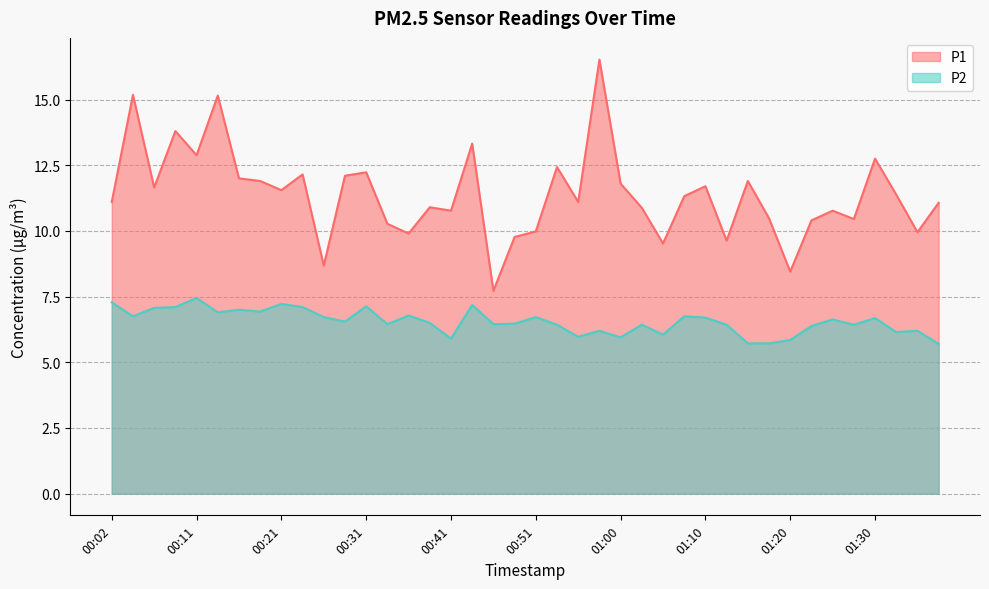

Reading right to left, what are all the values shown in this chart?

P1: 01:37=11.1	01:35=9.9	01:32=11.4	01:30=12.8	01:28=10.4	01:25=10.8	01:23=10.4	01:20=8.4	01:18=10.5	01:15=11.9	01:13=9.6	01:10=11.7	01:08=11.3	01:05=9.5	01:03=10.9	01:00=11.8	00:58=16.5	00:56=11.1	00:53=12.4	00:51=10.0	00:48=9.8	00:46=7.7	00:43=13.3	00:41=10.8	00:38=10.9	00:36=9.9	00:33=10.3	00:31=12.2	00:28=12.1	00:26=8.7	00:23=12.2	00:21=11.6	00:19=11.9	00:16=12.0	00:14=15.2	00:11=12.9	00:09=13.8	00:06=11.7	00:04=15.2	00:02=11.1
P2: 01:37=5.7	01:35=6.2	01:32=6.2	01:30=6.7	01:28=6.4	01:25=6.6	01:23=6.4	01:20=5.8	01:18=5.7	01:15=5.7	01:13=6.4	01:10=6.7	01:08=6.8	01:05=6.0	01:03=6.4	01:00=6.0	00:58=6.2	00:56=6.0	00:53=6.4	00:51=6.7	00:48=6.5	00:46=6.5	00:43=7.2	00:41=5.9	00:38=6.5	00:36=6.8	00:33=6.5	00:31=7.1	00:28=6.5	00:26=6.7	00:23=7.1	00:21=7.2	00:19=6.9	00:16=7.0	00:14=6.9	00:11=7.5	00:09=7.1	00:06=7.1	00:04=6.8	00:02=7.3